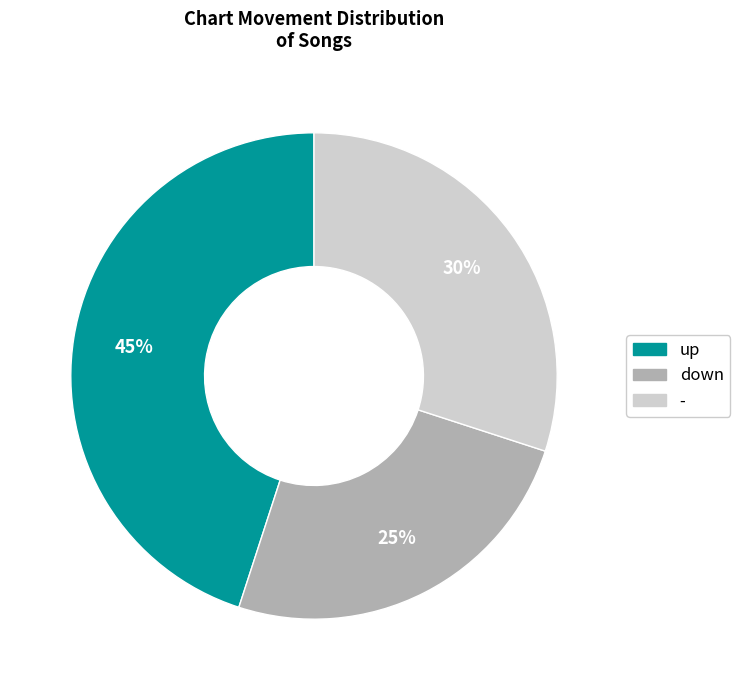

Approximately how many times larger is the value at up compared to -?

1.5